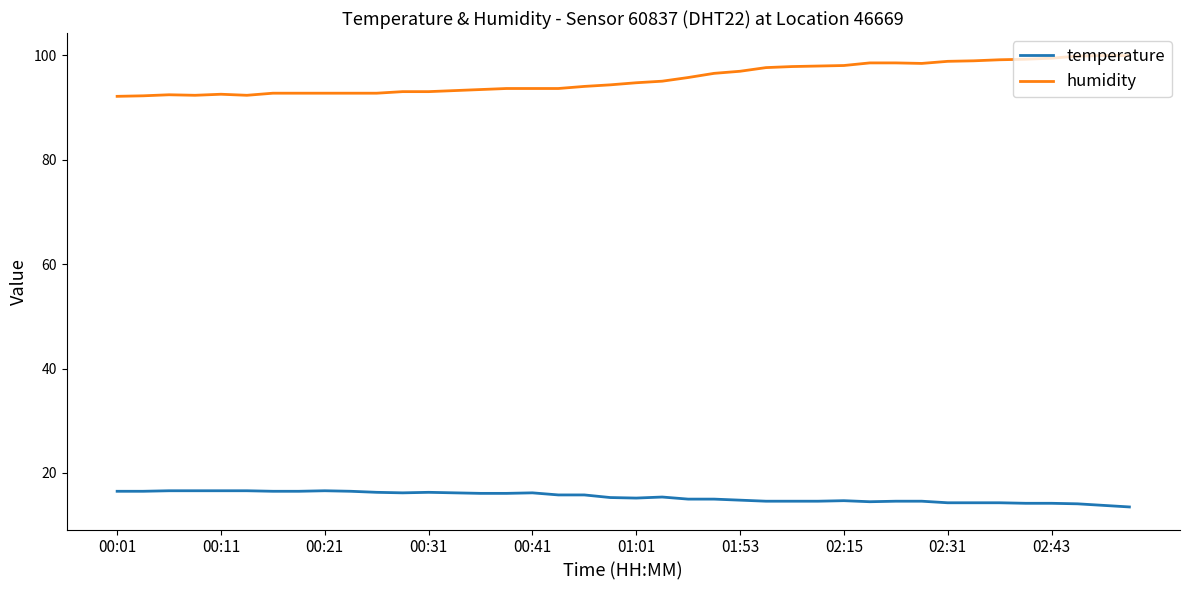

True or false: temperature and humidity cross at least once.

False